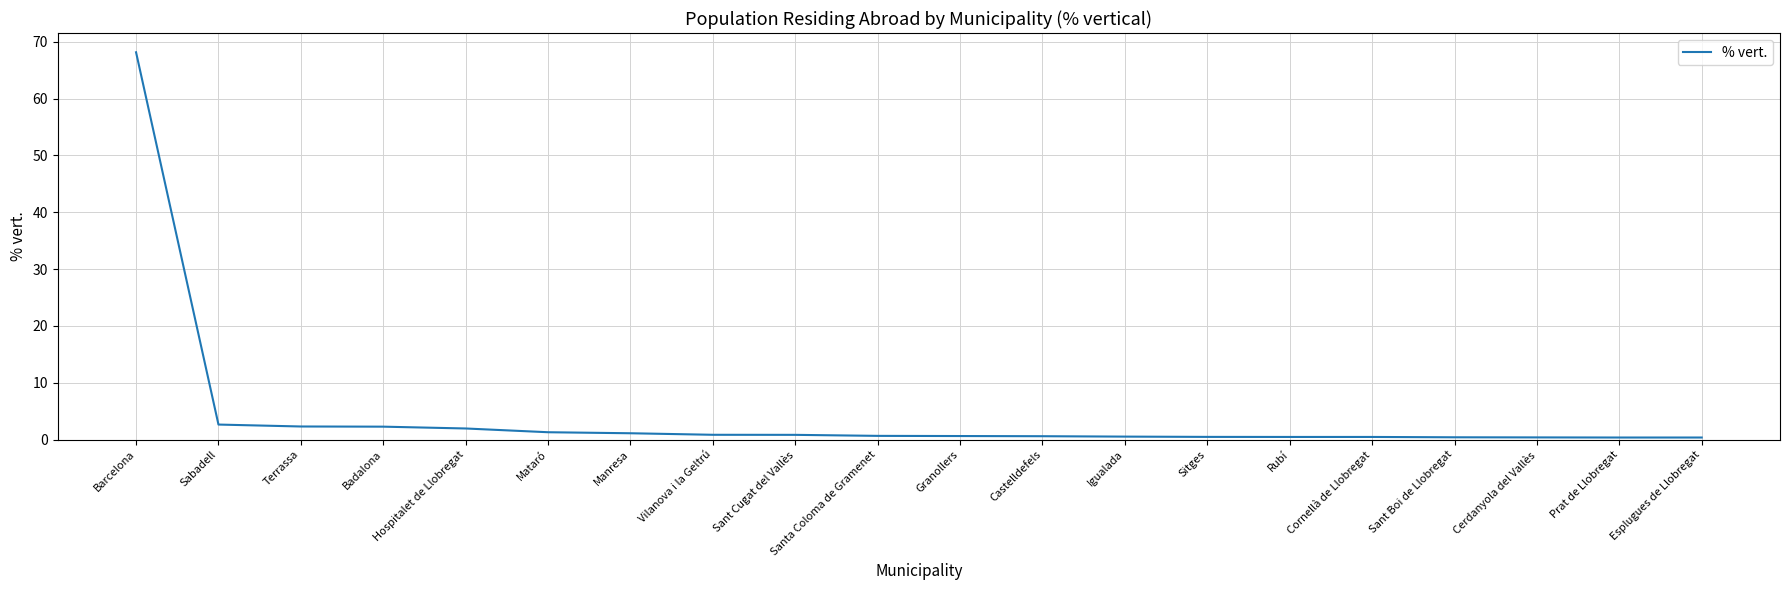

What is the maximum value shown in the chart?

68.1